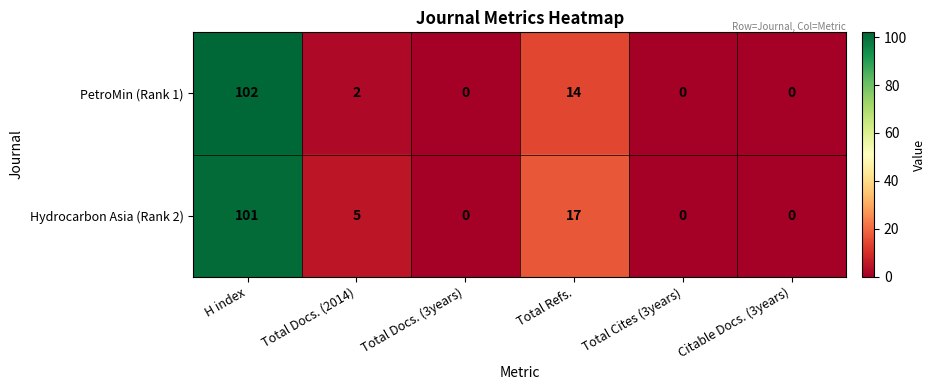

Rank the series at Total Refs. from highest to lowest value.

Hydrocarbon Asia (Rank 2), PetroMin (Rank 1)